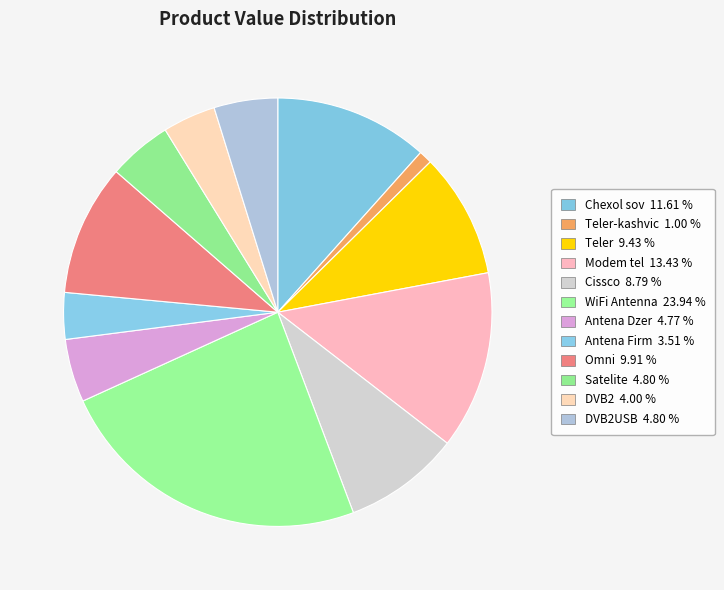

How many segments does this pie chart have?

12